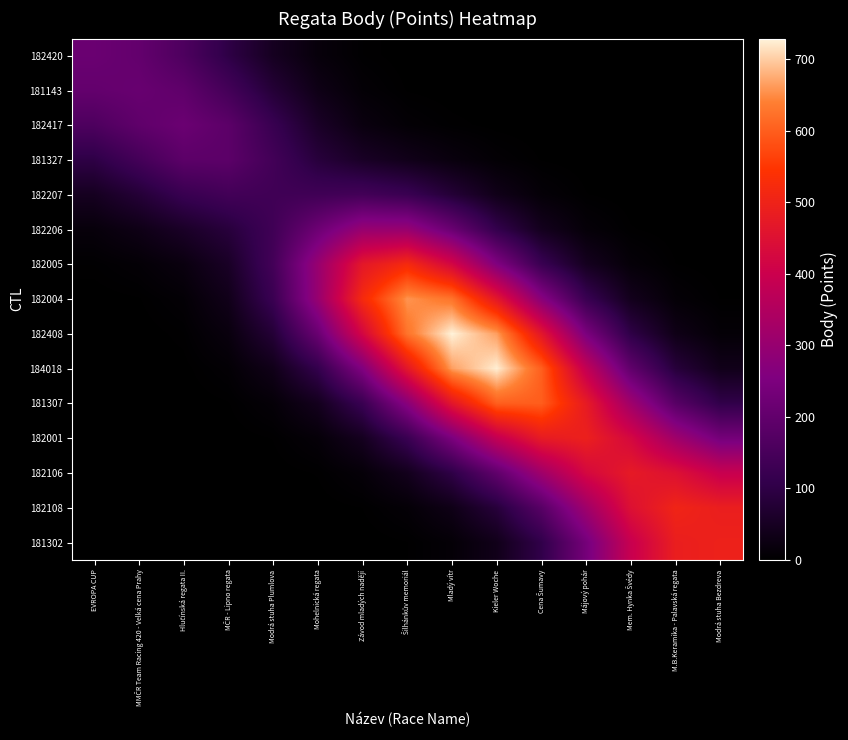

Between Závod mladých nadějí and Cena Šumavy, which is larger?

Závod mladých nadějí